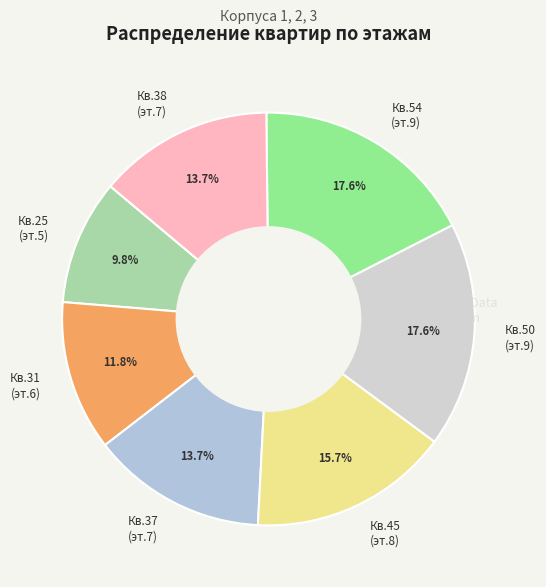

Count the number of slices in the pie.

7